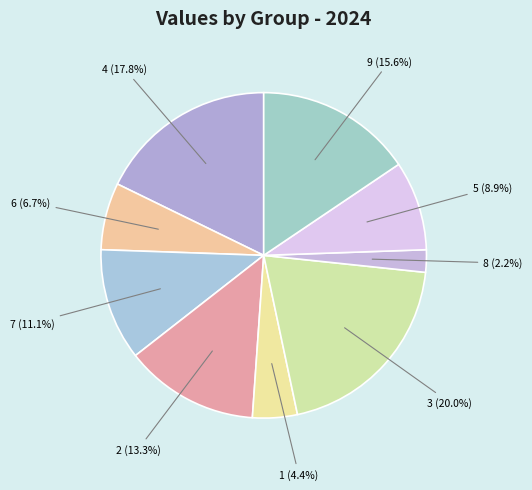

How many segments does this pie chart have?

9